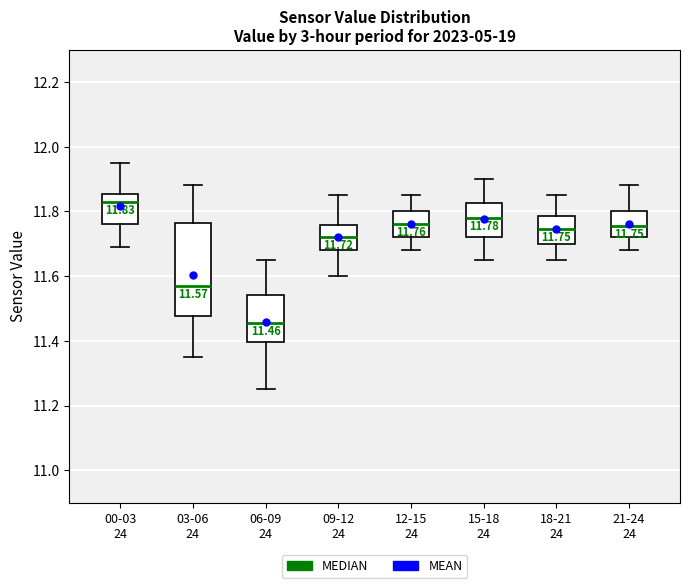

Which box's median line is the lowest?

06-09 24